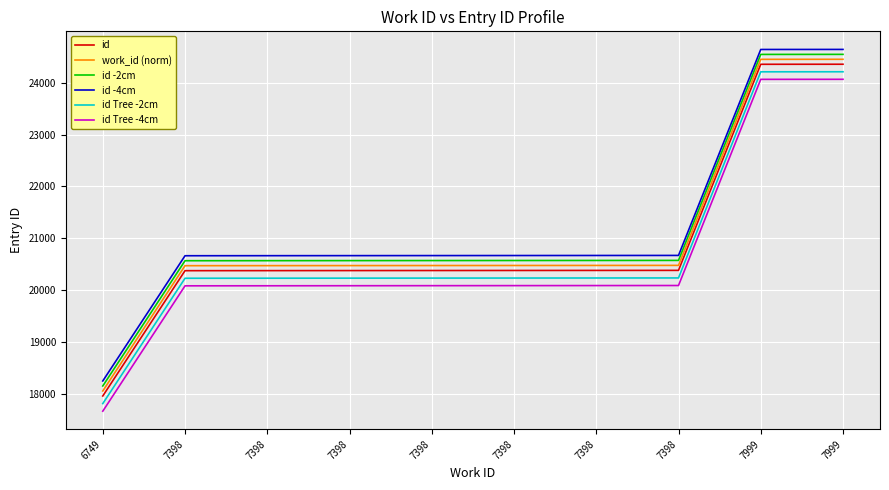

How many lines are shown in the chart?

6